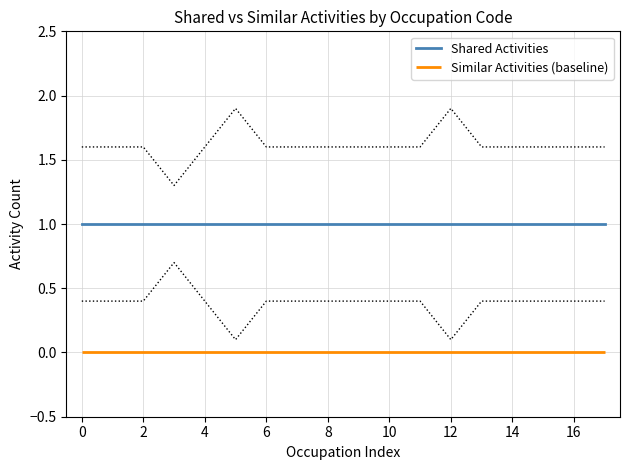

Does the chart display data point markers on the line(s)?

No